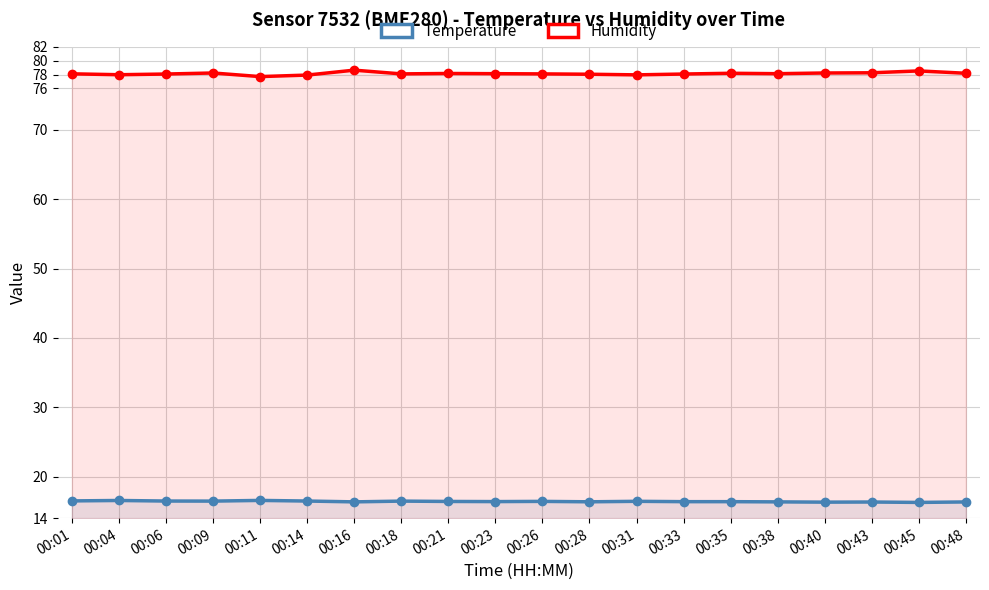

What is the difference between the highest and lowest values at 00:31?

61.5